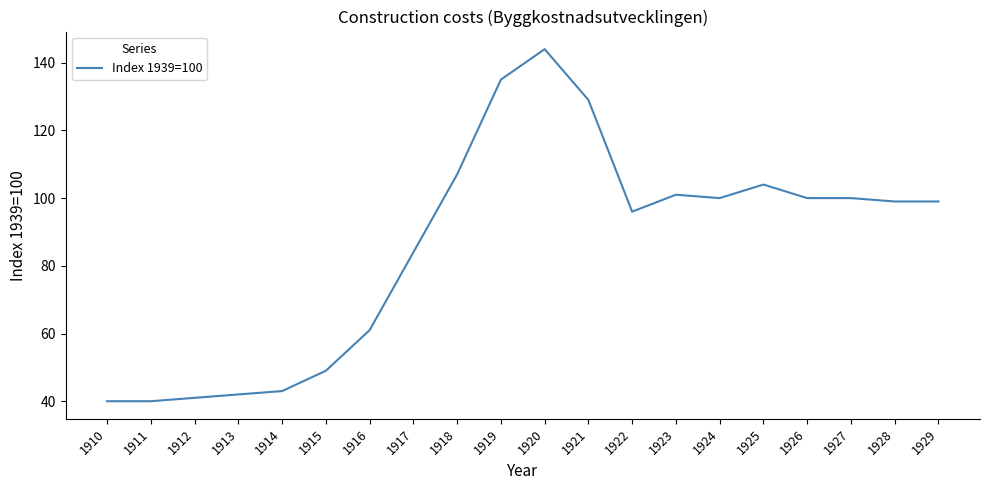

What is the approximate value at 1923, to the nearest 50?

100